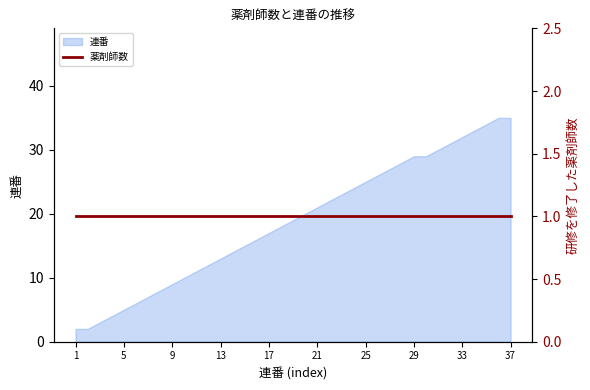

Reading left to right, what are all the values shown in this chart?

1=2	2=2	3=3	4=4	5=5	6=6	7=7	8=8	9=9	10=10	11=11	12=12	13=13	14=14	15=15	16=16	17=17	18=18	19=19	20=20	21=21	22=22	23=23	24=24	25=25	26=26	27=27	28=28	29=29	30=29	31=30	32=31	33=32	34=33	35=34	36=35	37=35